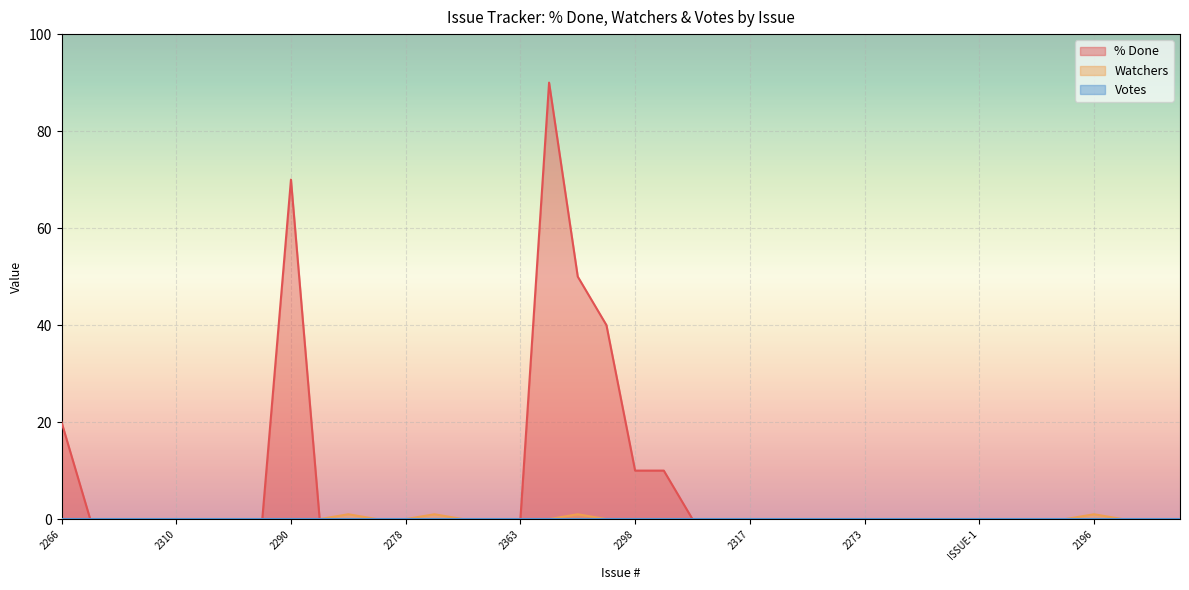

What is the sum of all Watchers values?

4